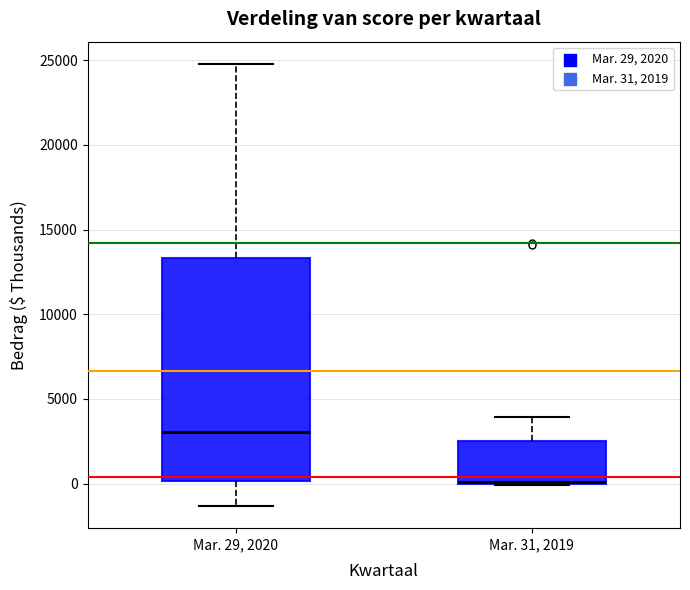

Reading left to right, read every box against the y-axis: the position of its median line, the range the box covers, and the ends of its whiskers. The values are not printed on the chart, so give them approximately, as read against the axis.

Mar. 29, 2020: median 3000, box 0 to 13500, whiskers -1500 to 25000
Mar. 31, 2019: median 0 (drawn on the box's lower edge), box 0 to 2500, whiskers 0 to 4000